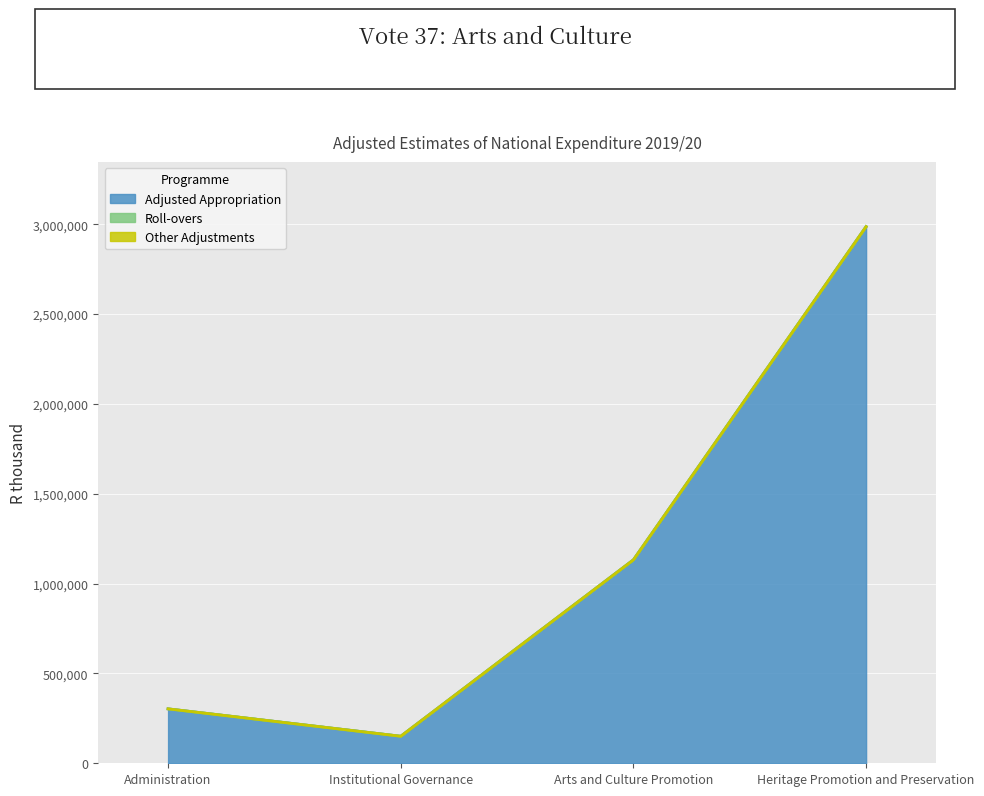

Between Arts and Culture Promotion and Institutional Governance, which is larger?

Arts and Culture Promotion